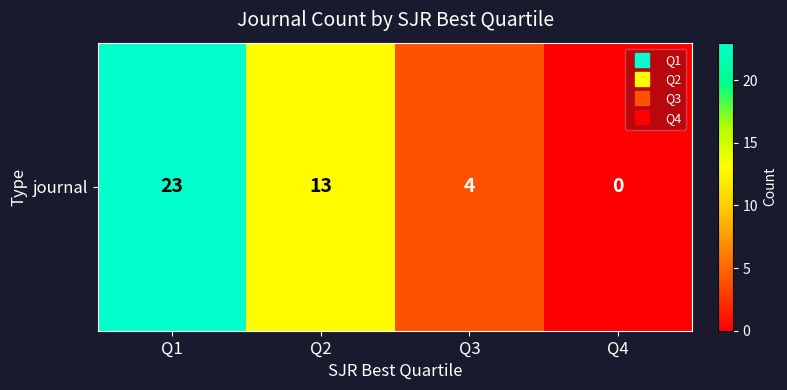

What is the change in value from Q1 to Q2?

-10